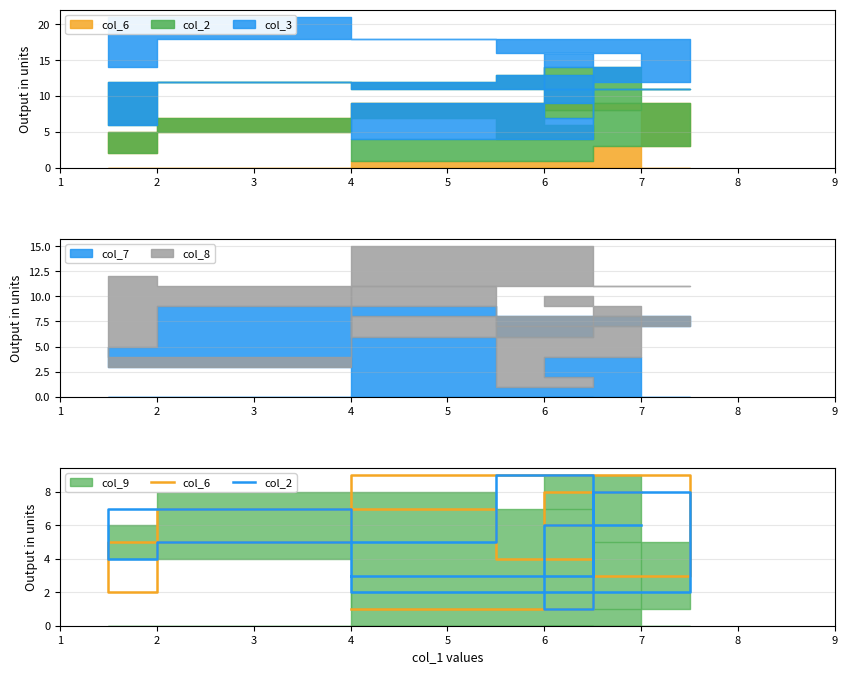

How many interior local valleys does the col_2 series have?

3